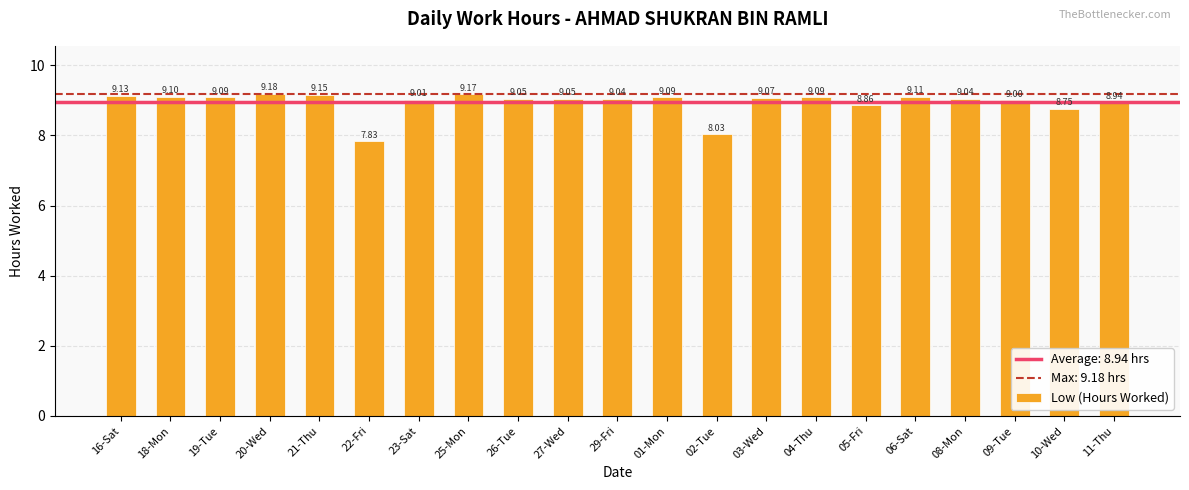

What position from the left is 02-Tue?

13